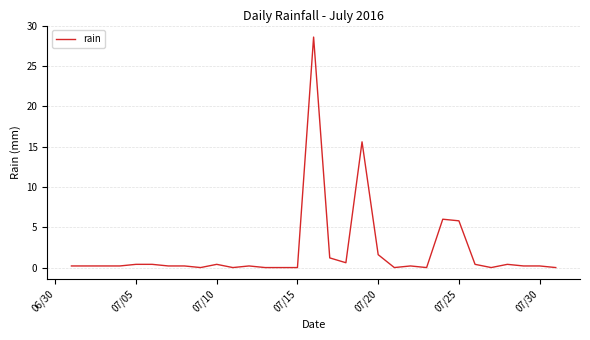

Reading left to right, what are all the values shown in this chart?

0.2	0.2	0.2	0.2	0.4	0.4	0.2	0.2	0.0	0.4	0.0	0.2	0.0	0.0	0.0	28.6	1.2	0.6	15.6	1.6	0.0	0.2	0.0	6.0	5.8	0.4	0.0	0.4	0.2	0.2	0.0